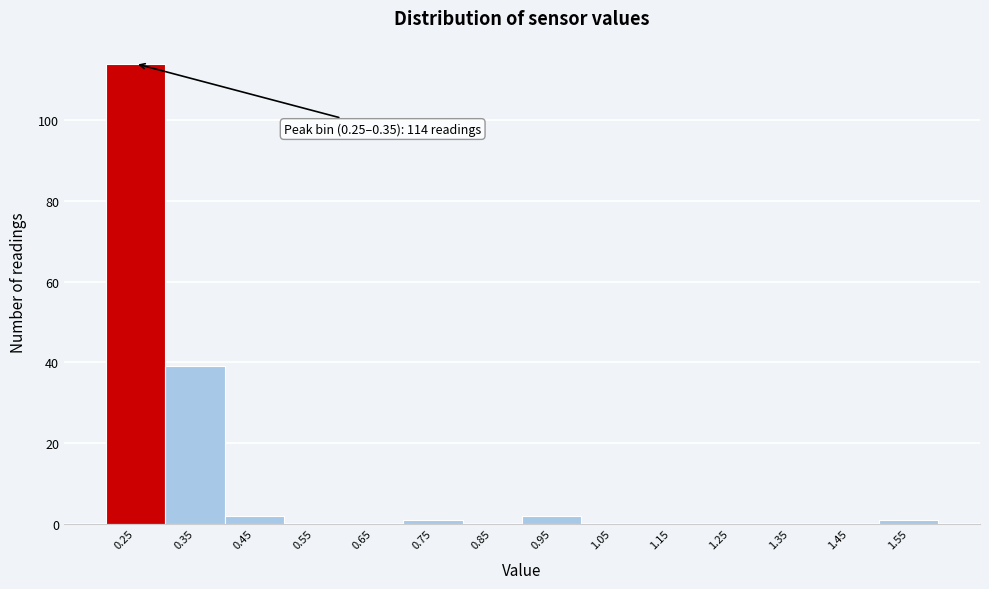

Reading left to right, extract all data points from this chart.

0.25=114	0.35=39	0.45=2	0.55=0	0.65=0	0.75=1	0.85=0	0.95=2	1.05=0	1.15=0	1.25=0	1.35=0	1.45=0	1.55=1